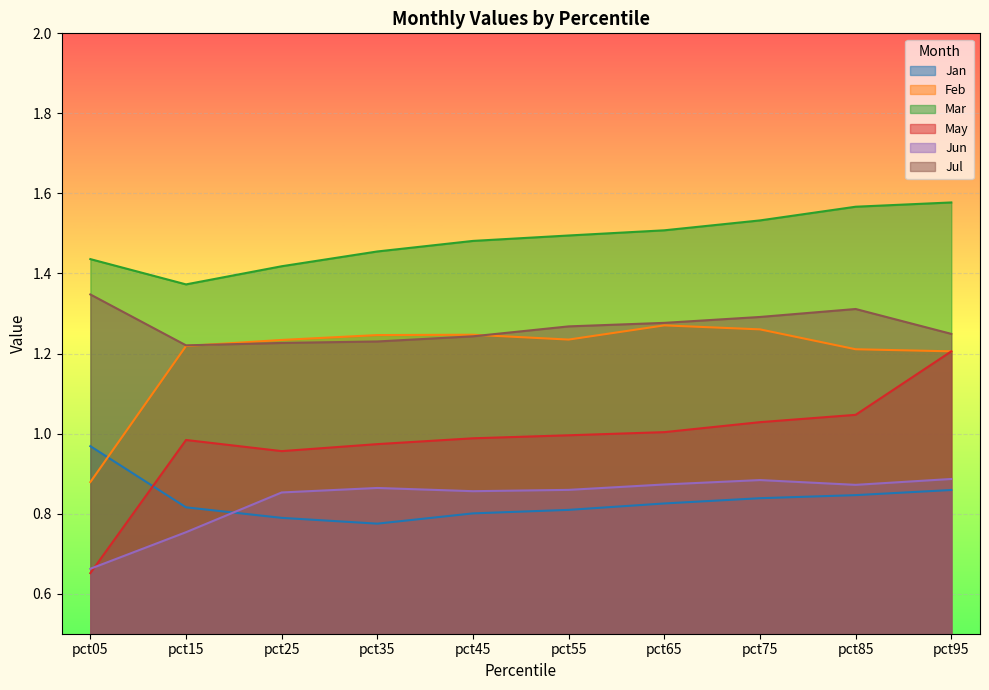

How many Jul values are between 1 and 2?

10